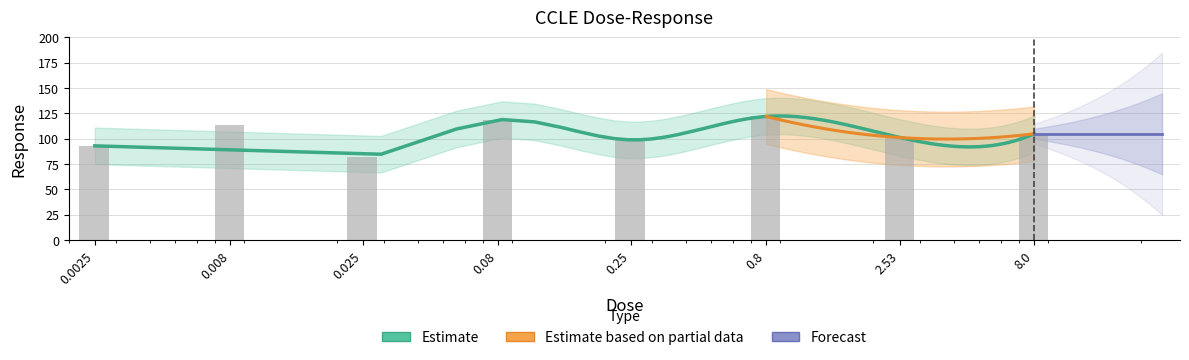

The chart shows a value of 38.9 at 8.0. True or false?

False